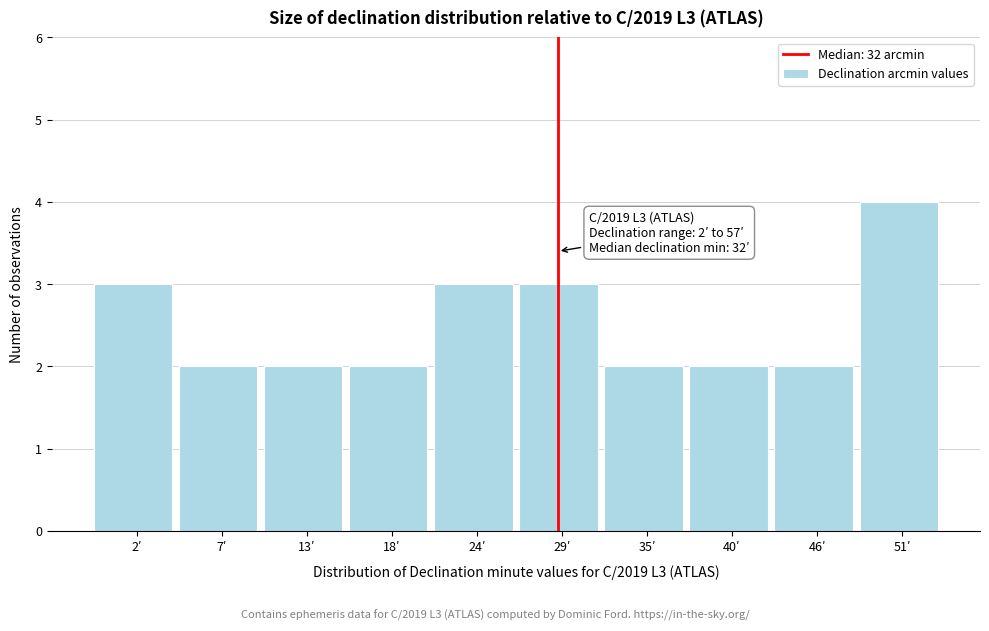

Reading right to left, extract all data points from this chart.

4	2	2	2	3	3	2	2	2	3